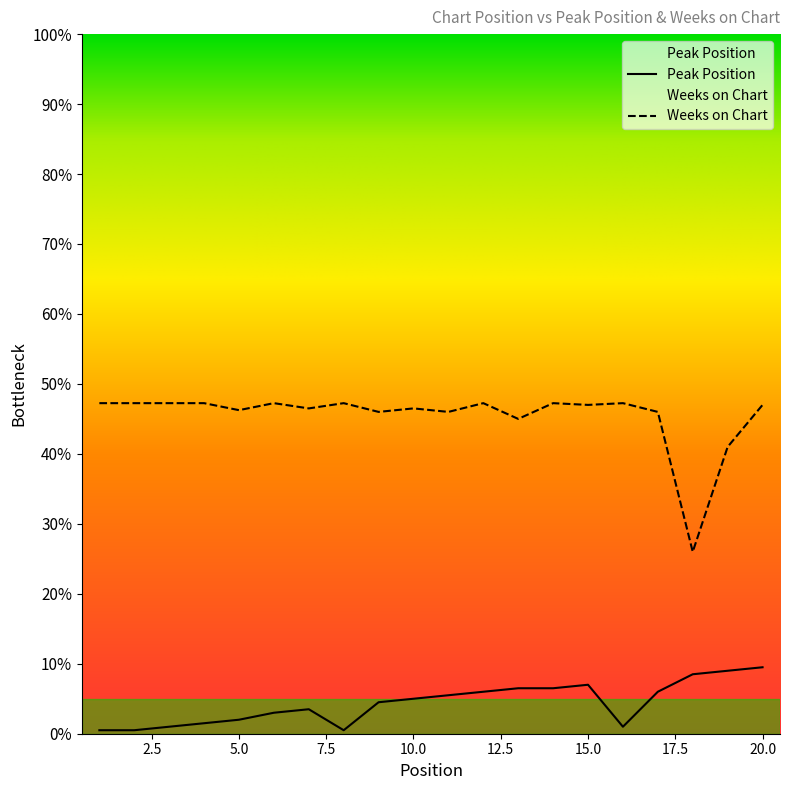

Reading left to right, transcribe all the data shown in this chart.

Peak Position: 1.0	1.0	2.0	3.0	4.0	6.0	7.0	1.0	9.0	10.0	11.0	12.0	13.0	13.0	14.0	2.0	12.0	17.0	18.0	19.0
Weeks on Chart: 94.5	94.5	94.5	94.5	92.5	94.5	93.0	94.5	92.0	93.0	92.0	94.5	90.0	94.5	94.0	94.5	92.0	52.0	82.0	94.0